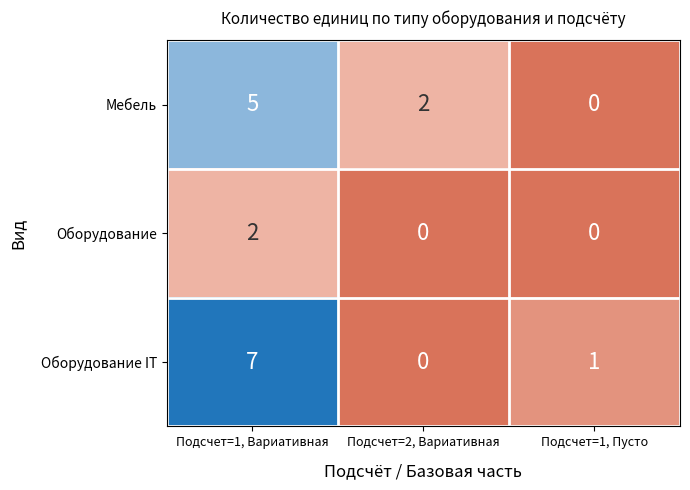

How many data points does each series have?

3